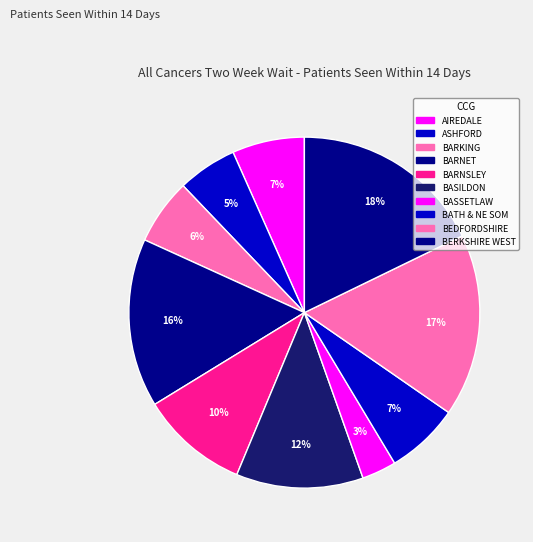

Count the number of slices in the pie.

10